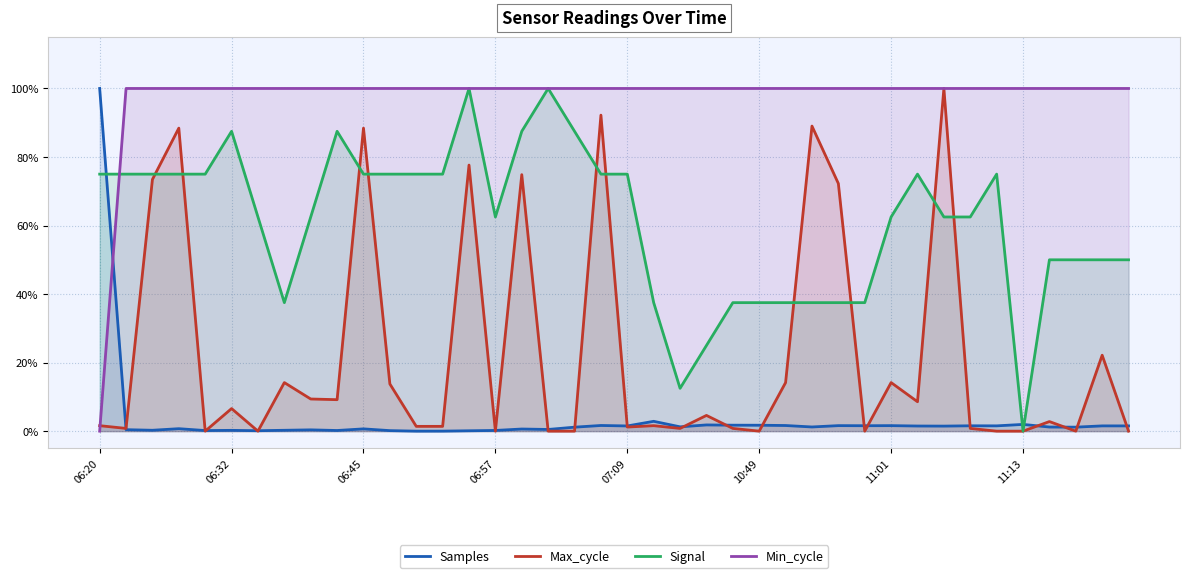

How many interior local peaks does the Max_cycle series have?

14